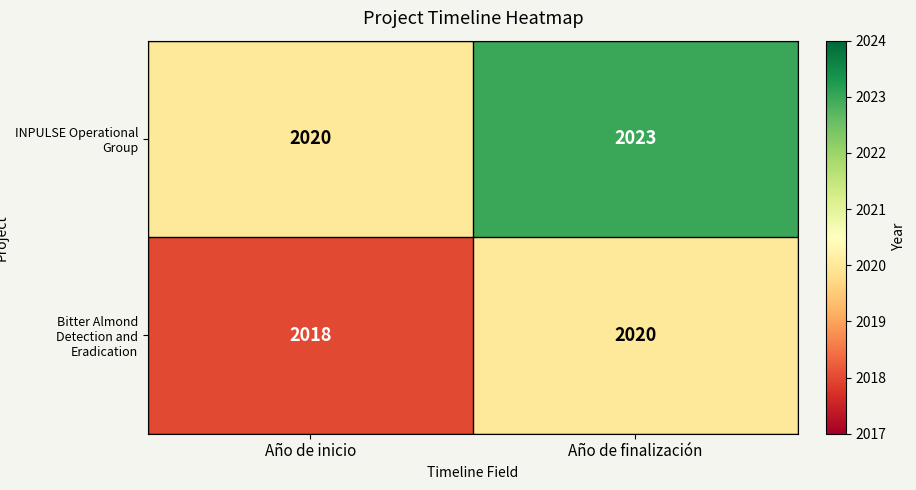

Which category has the lowest value across all series?

Año de inicio